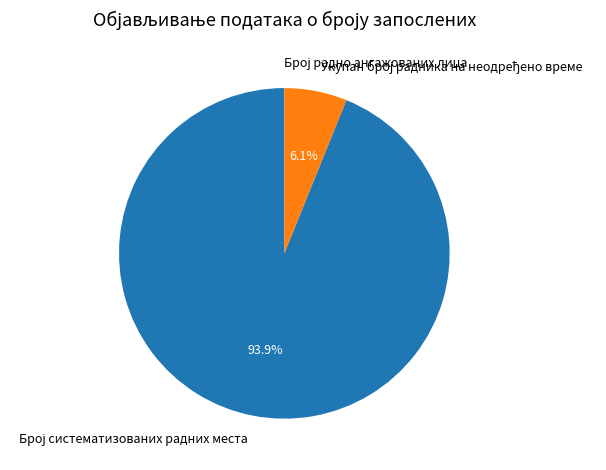

Is there a majority slice in this chart?

Yes